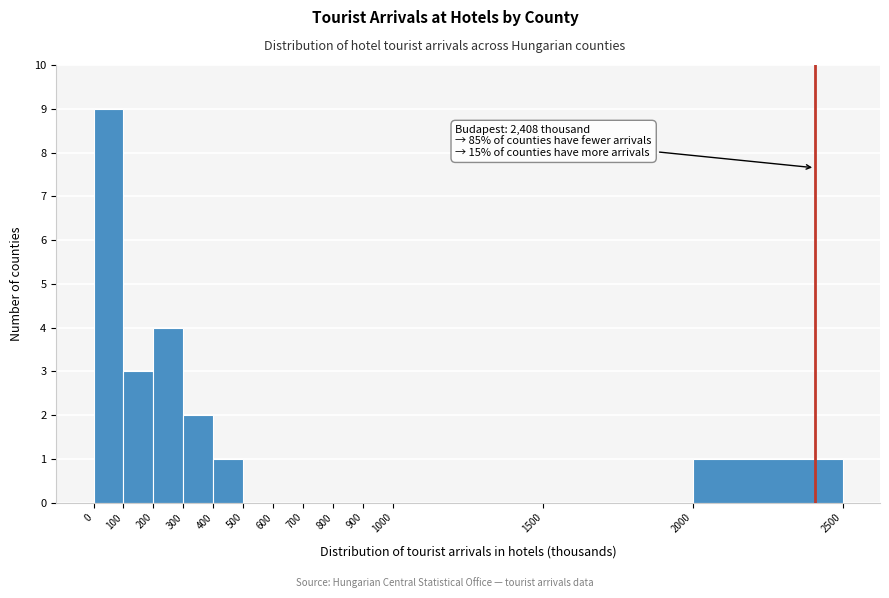

Which range on the x-axis has the tallest bar?

0 to 100